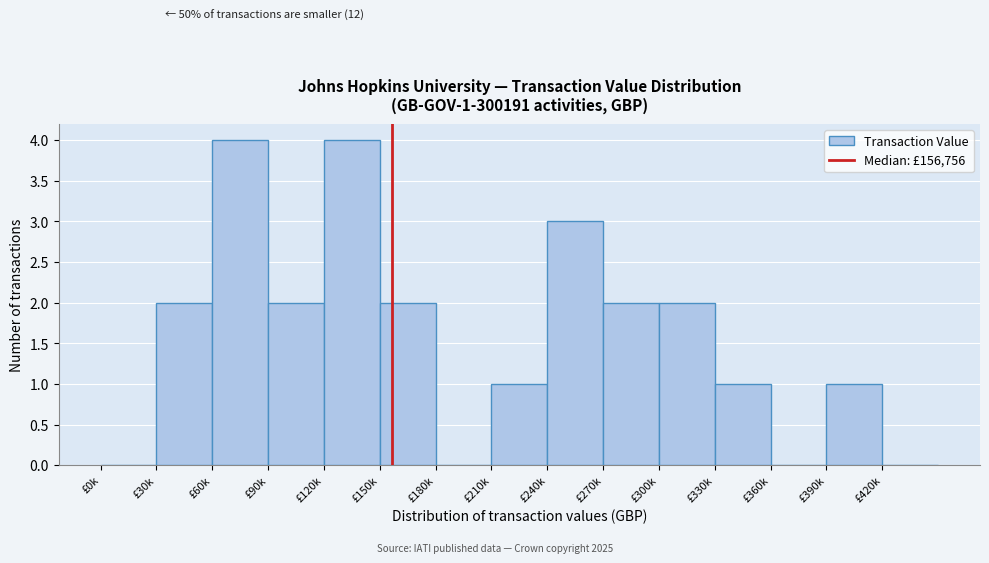

Reading left to right, list all the values displayed in this chart.

£0k=0	£30k=2	£60k=4	£90k=2	£120k=4	£150k=2	£180k=0	£210k=1	£240k=3	£270k=2	£300k=2	£330k=1	£360k=0	£390k=1	£420k=0